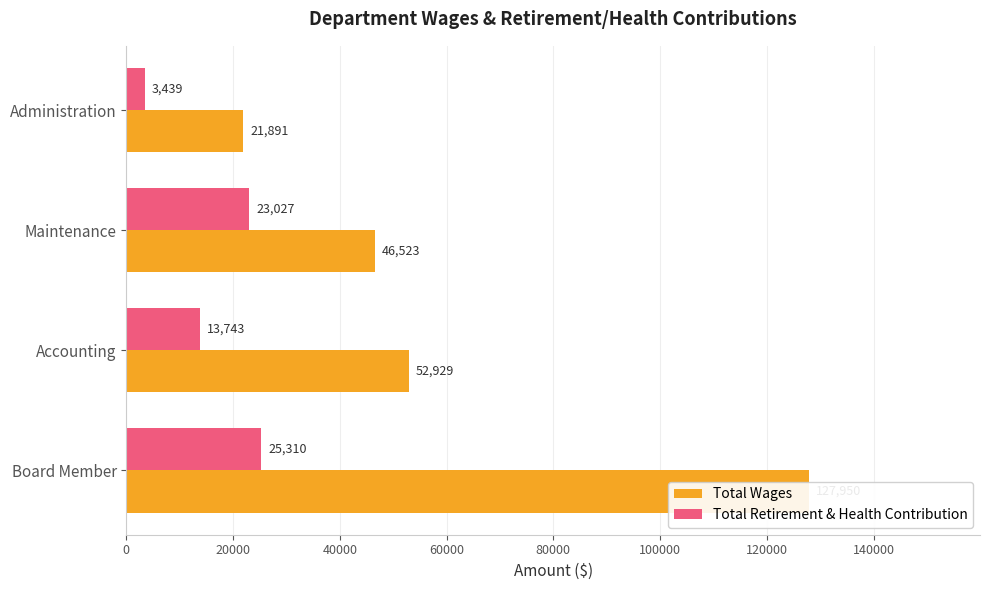

The Total Wages series shows 174916 at Board Member. True or false?

False